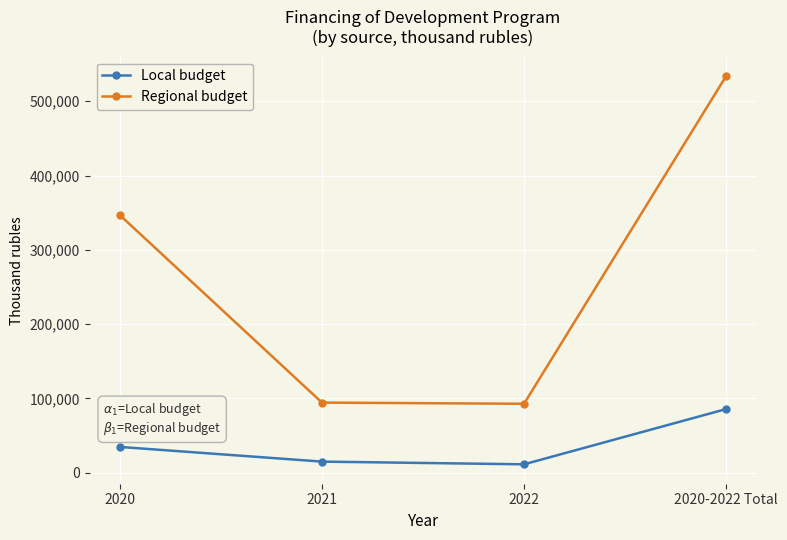

Is the value of Regional budget at 2021 greater than the value of Local budget at 2020-2022 Total?

Yes